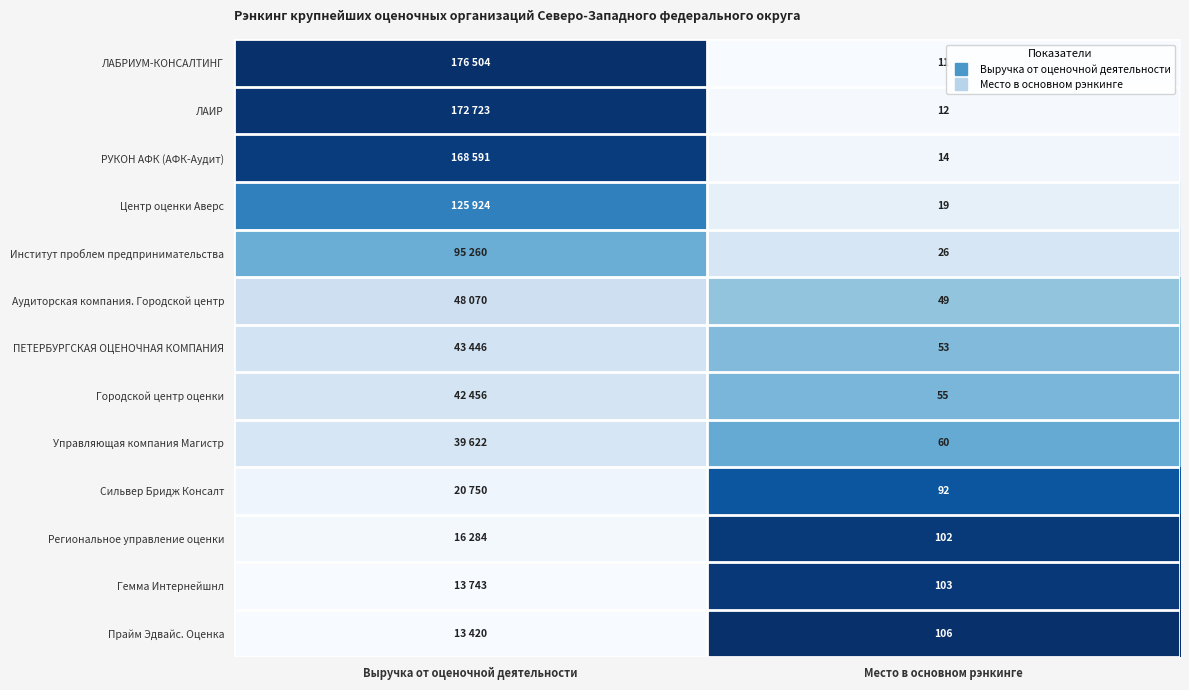

Which series has the largest range (max minus min)?

ЛАБРИУМ-КОНСАЛТИНГ